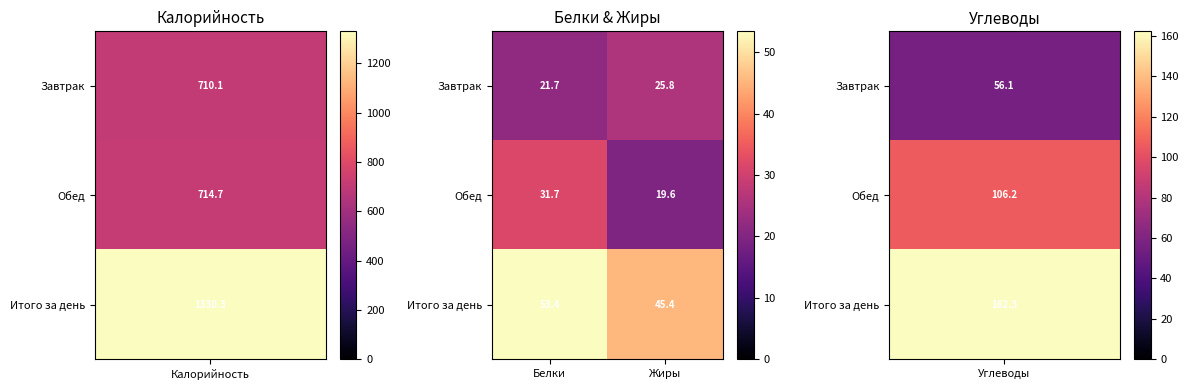

What is the difference between the Завтрак values at Белки and Жиры?

4.1